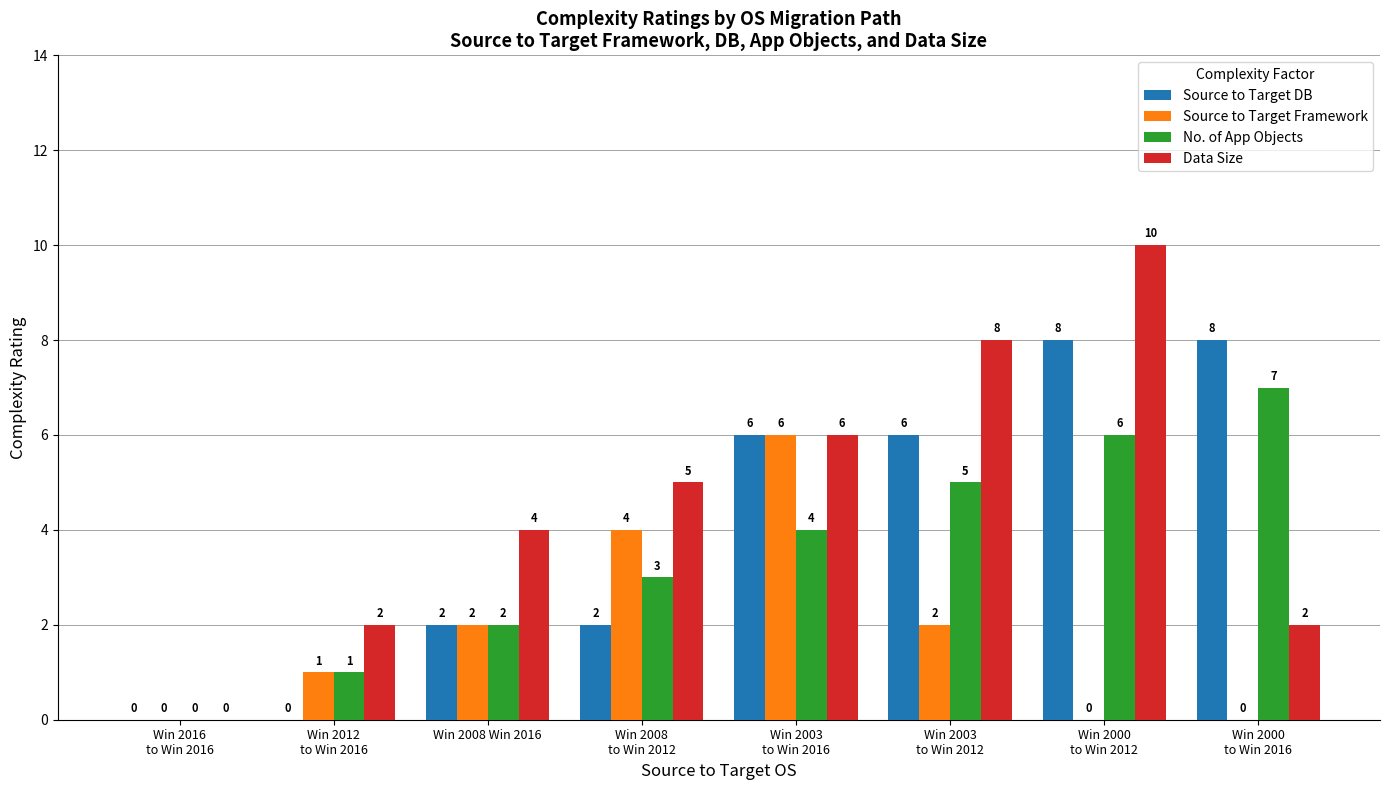

Is it true that No. of App Objects equals 5 at Win 2003
to Win 2012?

True